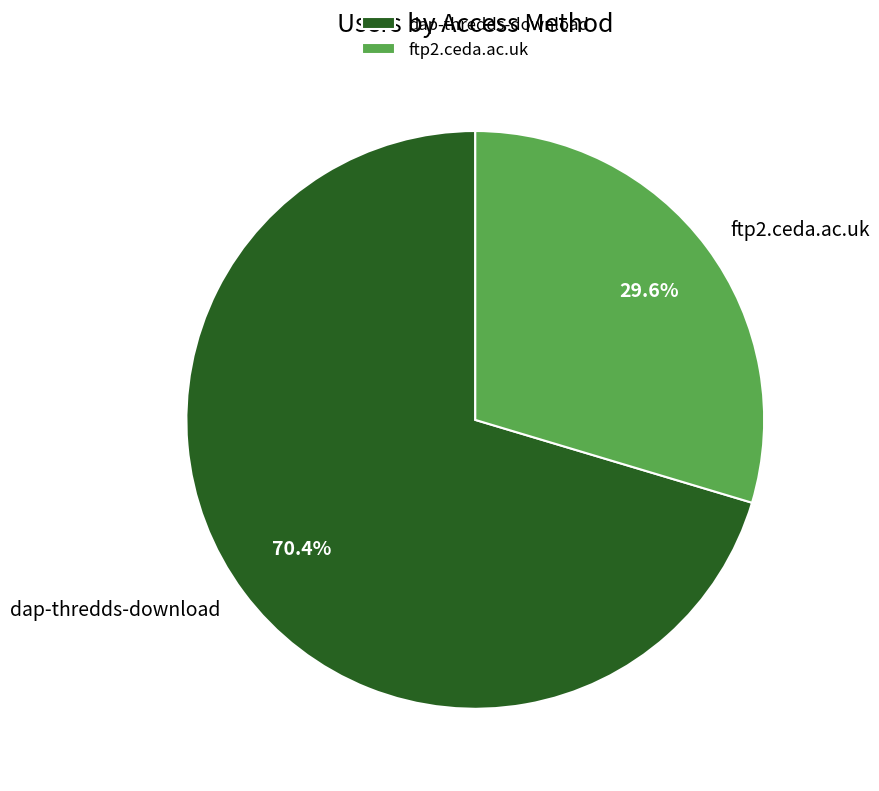

How many segments does this pie chart have?

2